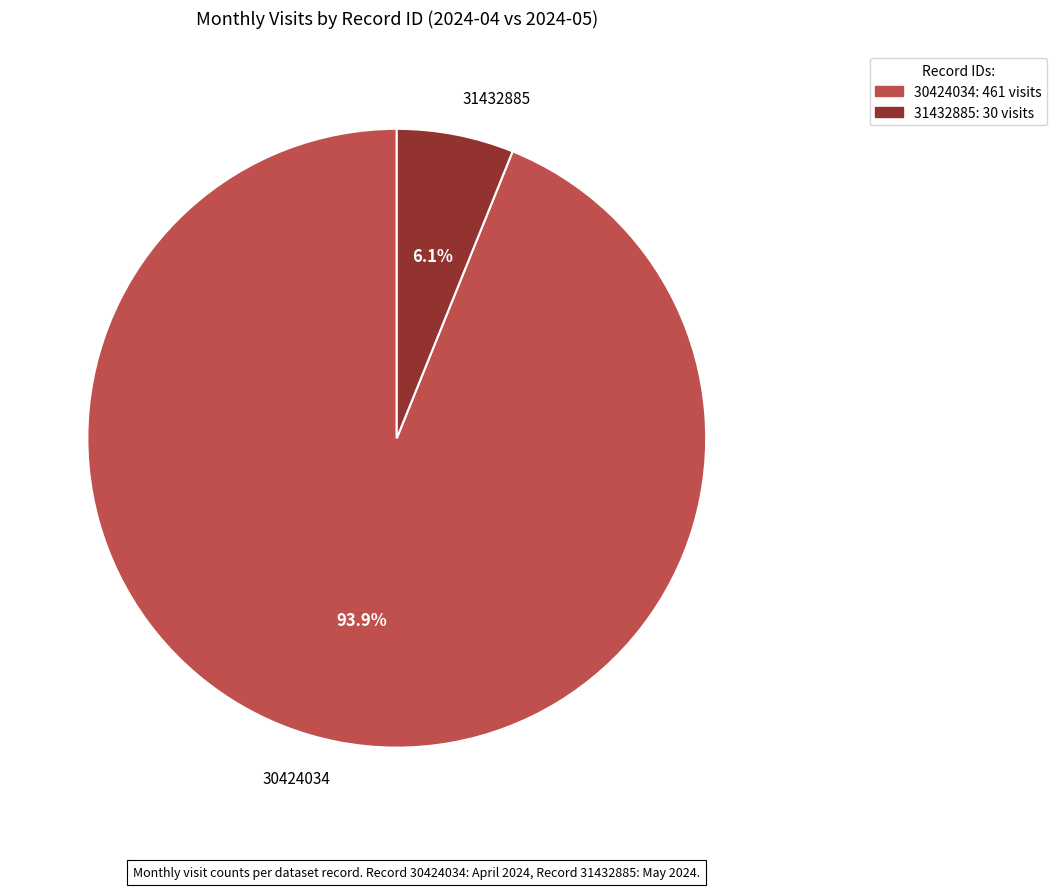

What is the smallest slice in the pie chart?

31432885